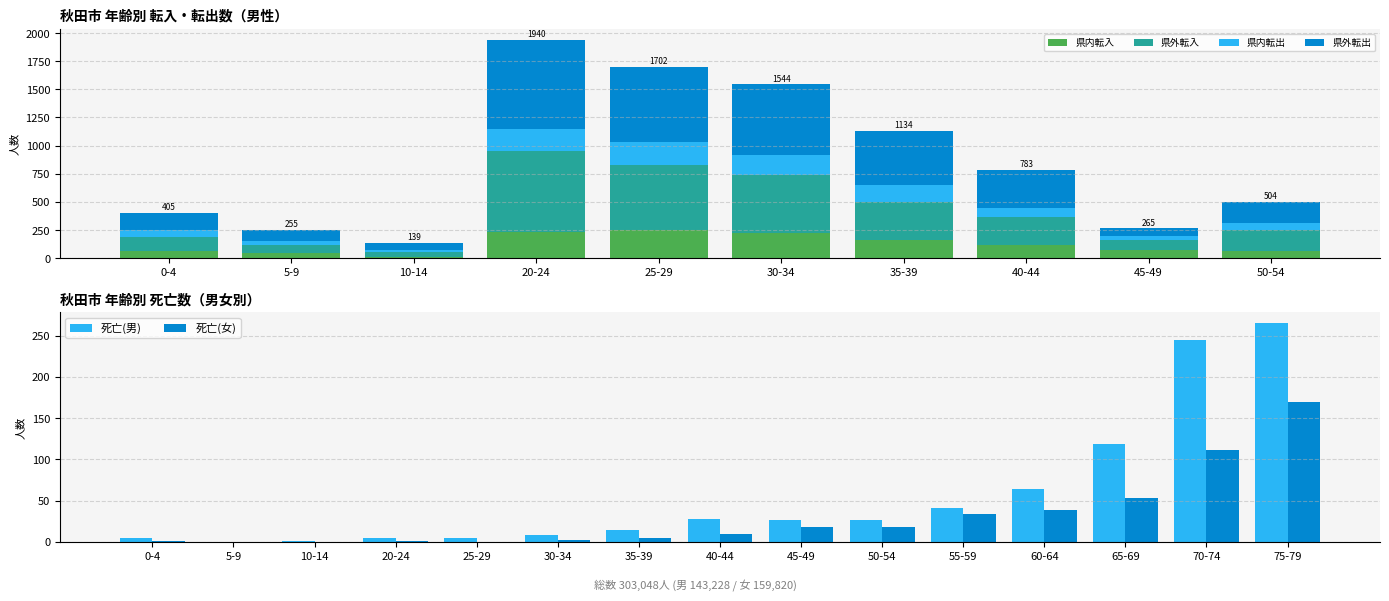

What is the average value of the 県内転入 series?

126